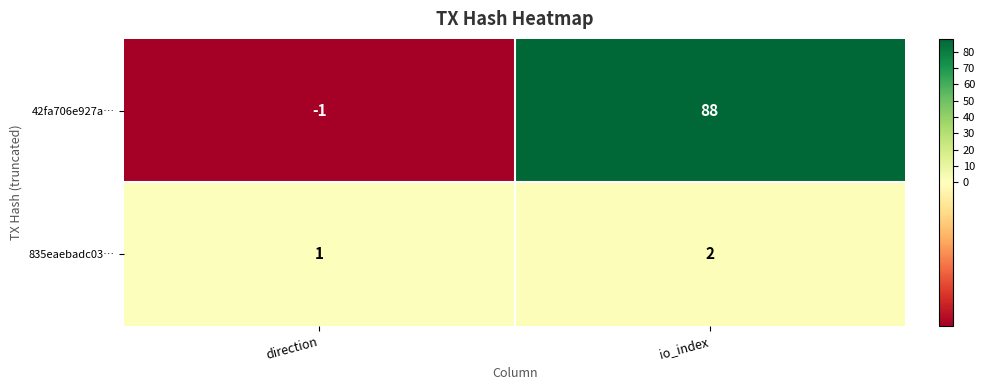

What is the average value of the 42fa706e927a… series?

44